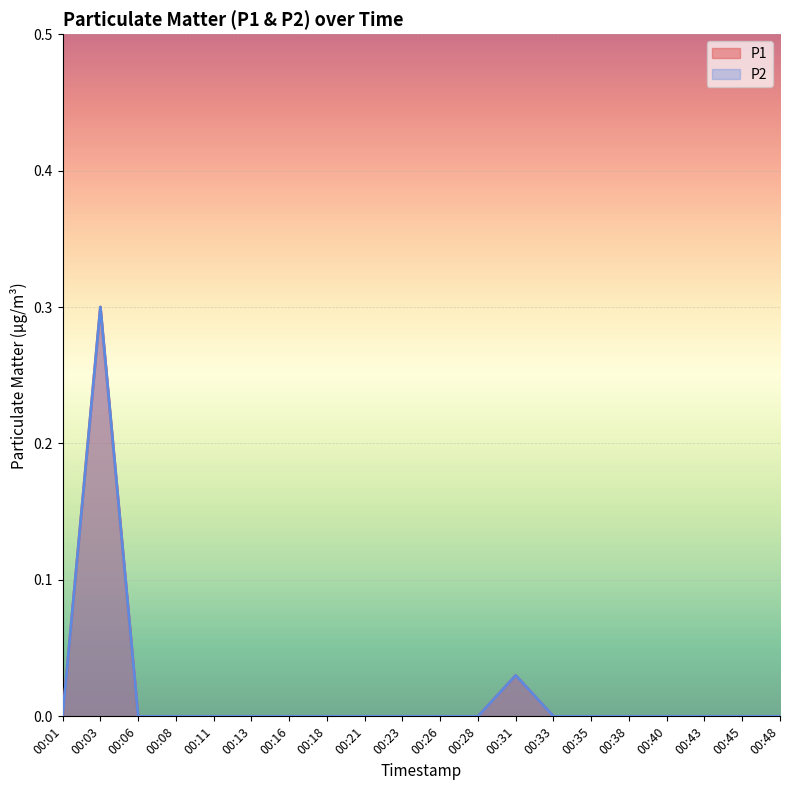

What is the greatest value displayed?

0.3